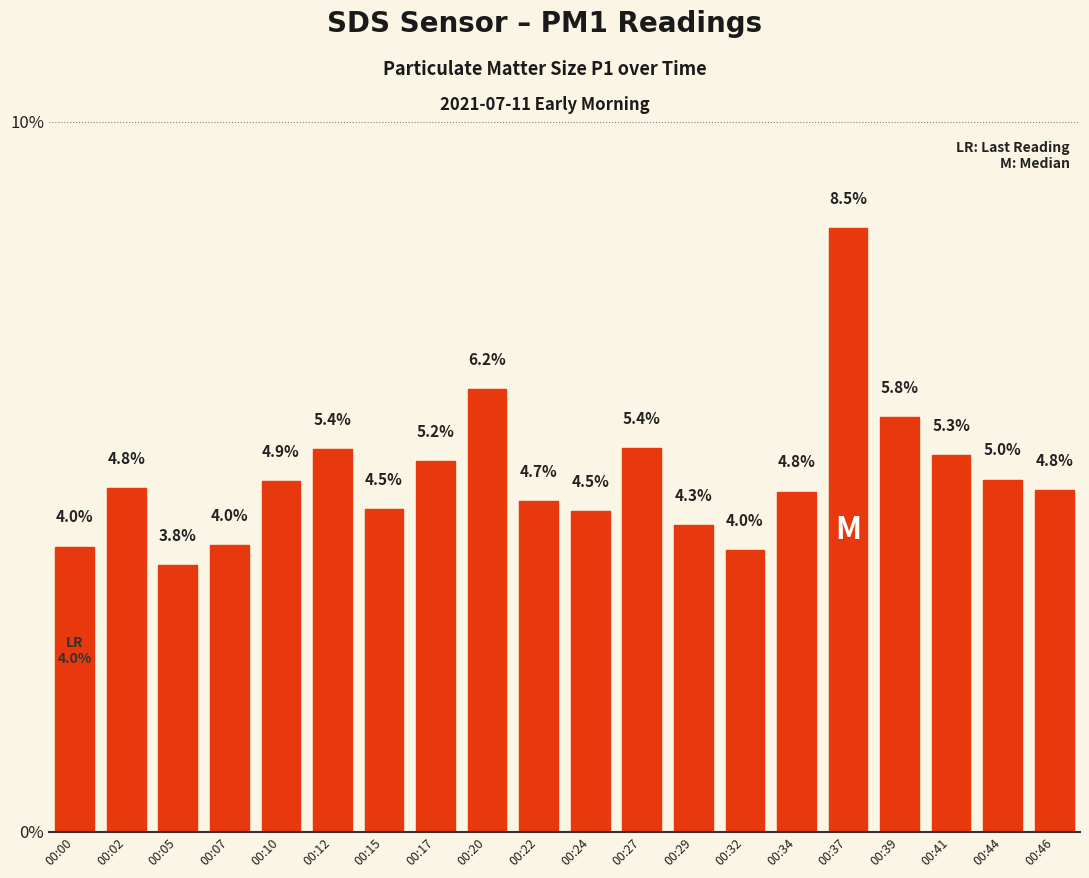

Reading left to right, extract all data points from this chart.

00:00=4.0	00:02=4.8	00:05=3.8	00:07=4.0	00:10=4.9	00:12=5.4	00:15=4.5	00:17=5.2	00:20=6.2	00:22=4.7	00:24=4.5	00:27=5.4	00:29=4.3	00:32=4.0	00:34=4.8	00:37=8.5	00:39=5.8	00:41=5.3	00:44=5.0	00:46=4.8